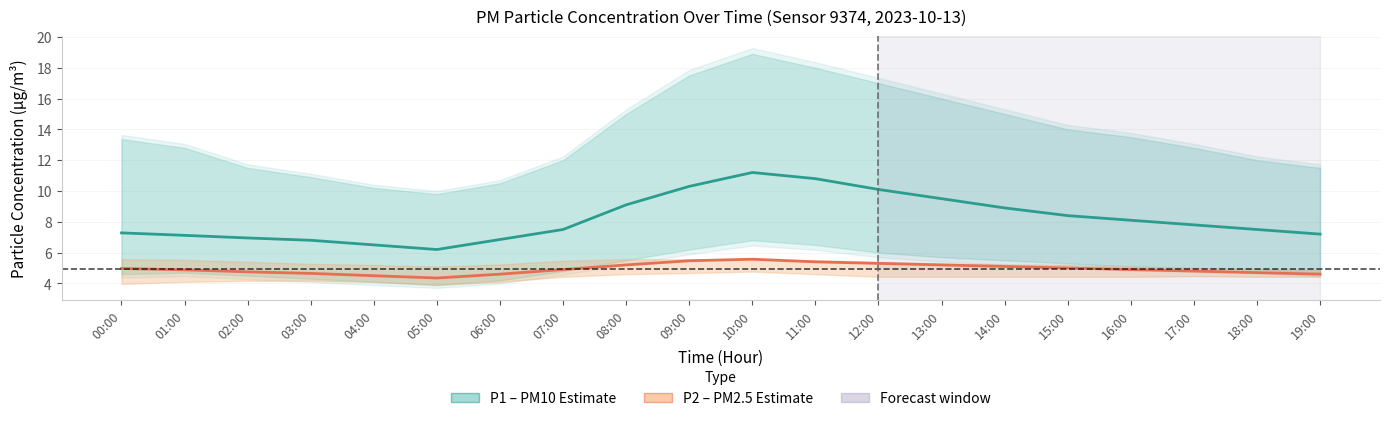

Rank the series by their maximum value, from highest to lowest.

P1 (PM10), P2 (PM2.5)